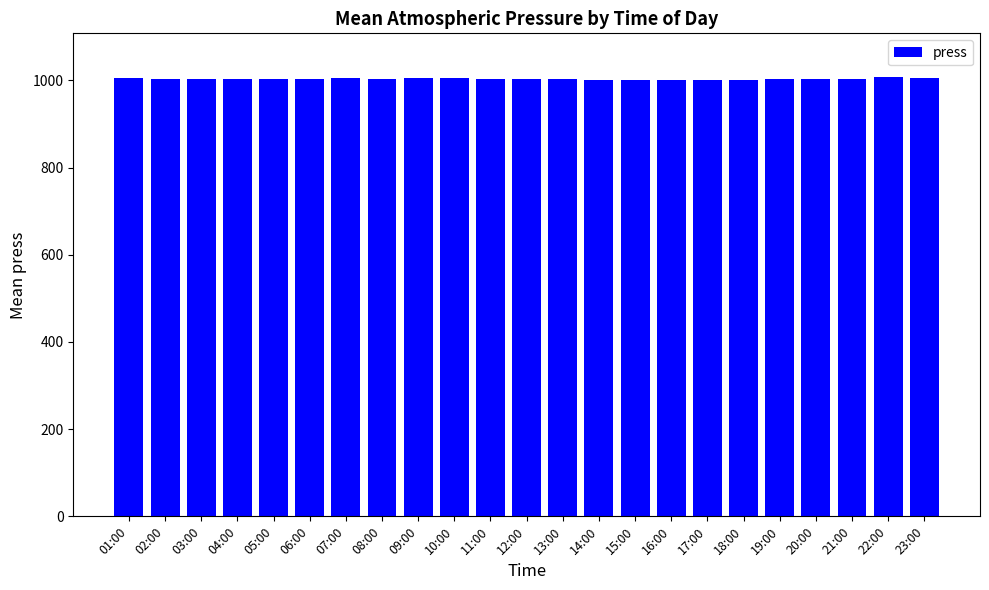

What is the label of the 23rd bar from the left?

23:00